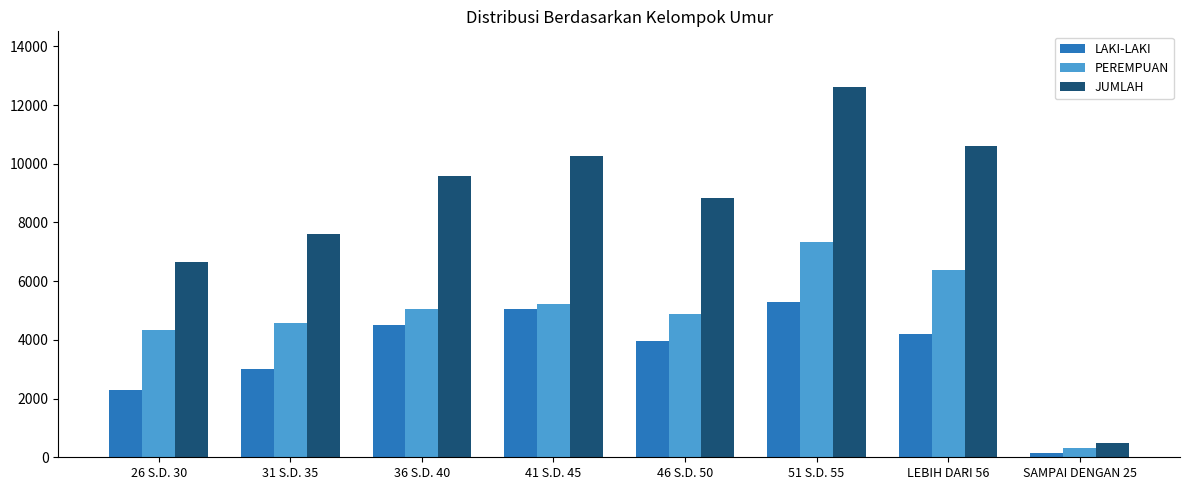

List the series in order of their overall mean, lowest first.

LAKI-LAKI, PEREMPUAN, JUMLAH